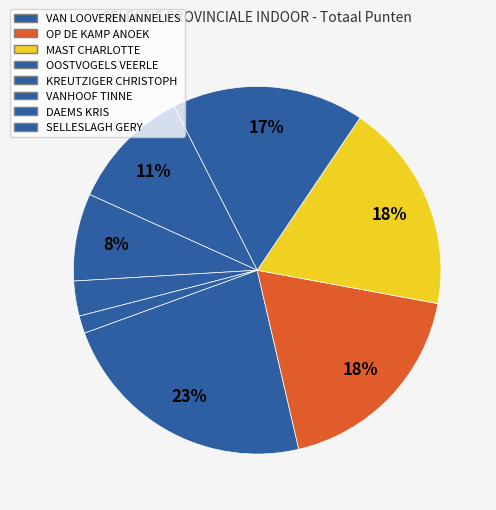

What percentage do OOSTVOGELS VEERLE and DAEMS KRIS together represent?

20.0%